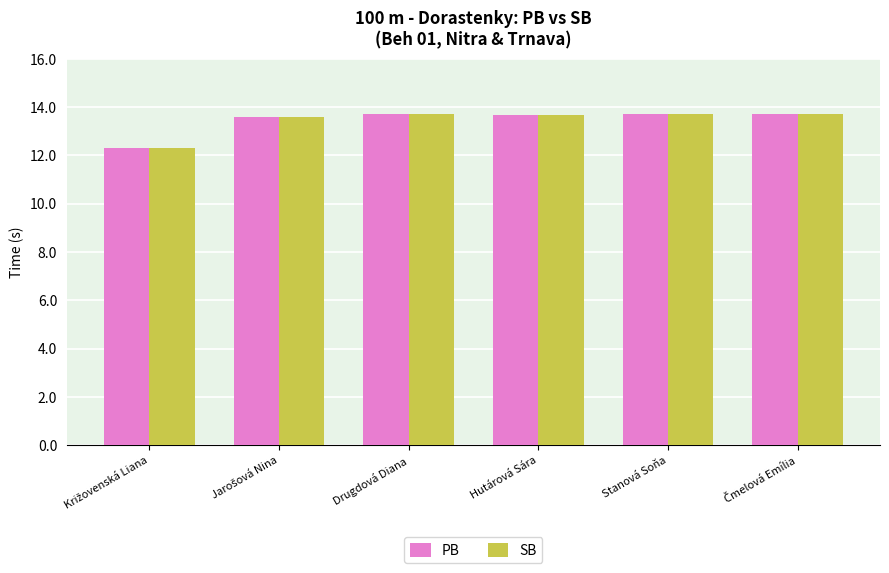

What is the lowest value of the SB series?

12.3